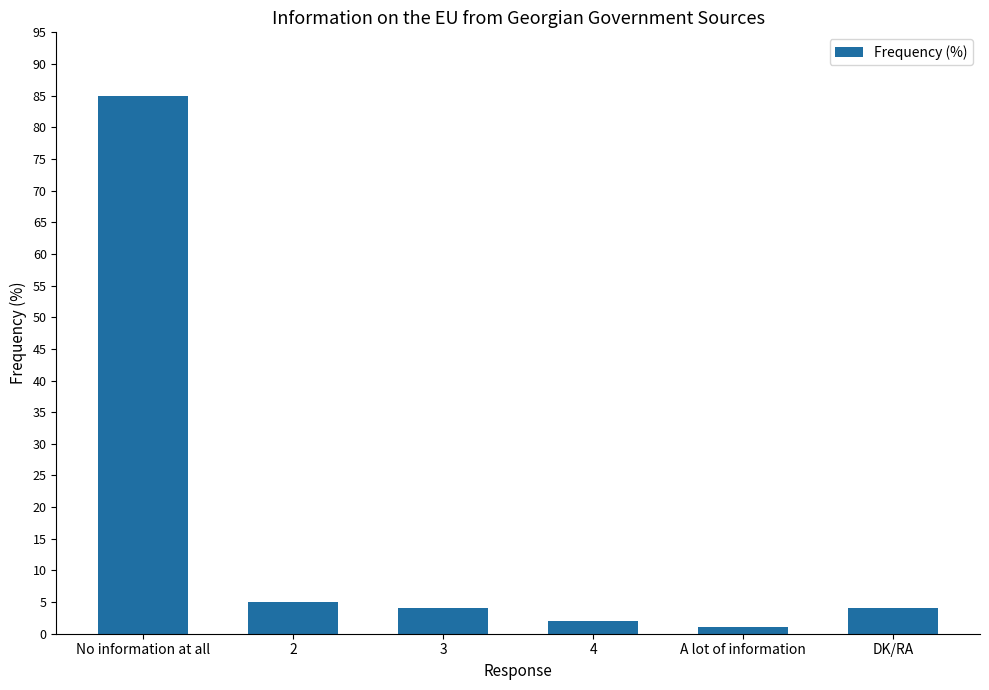

What value does the data have at No information at all, to the nearest 5?

85